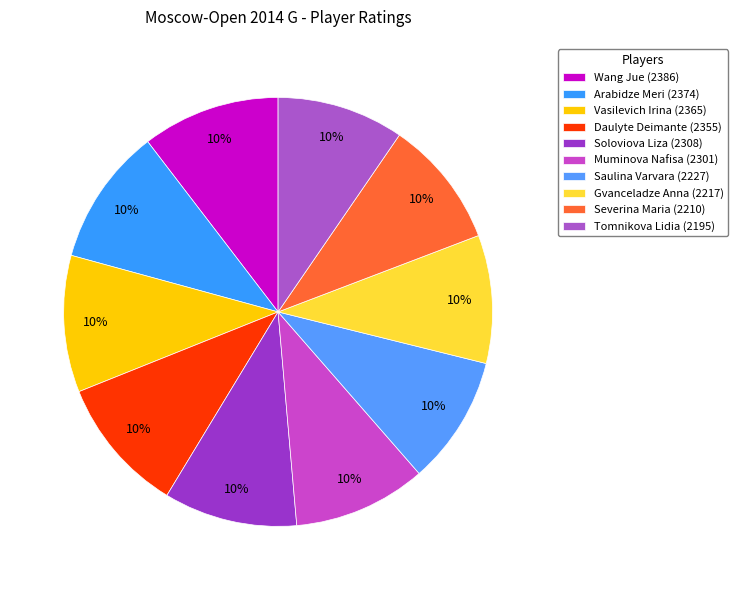

Count the number of slices in the pie.

10